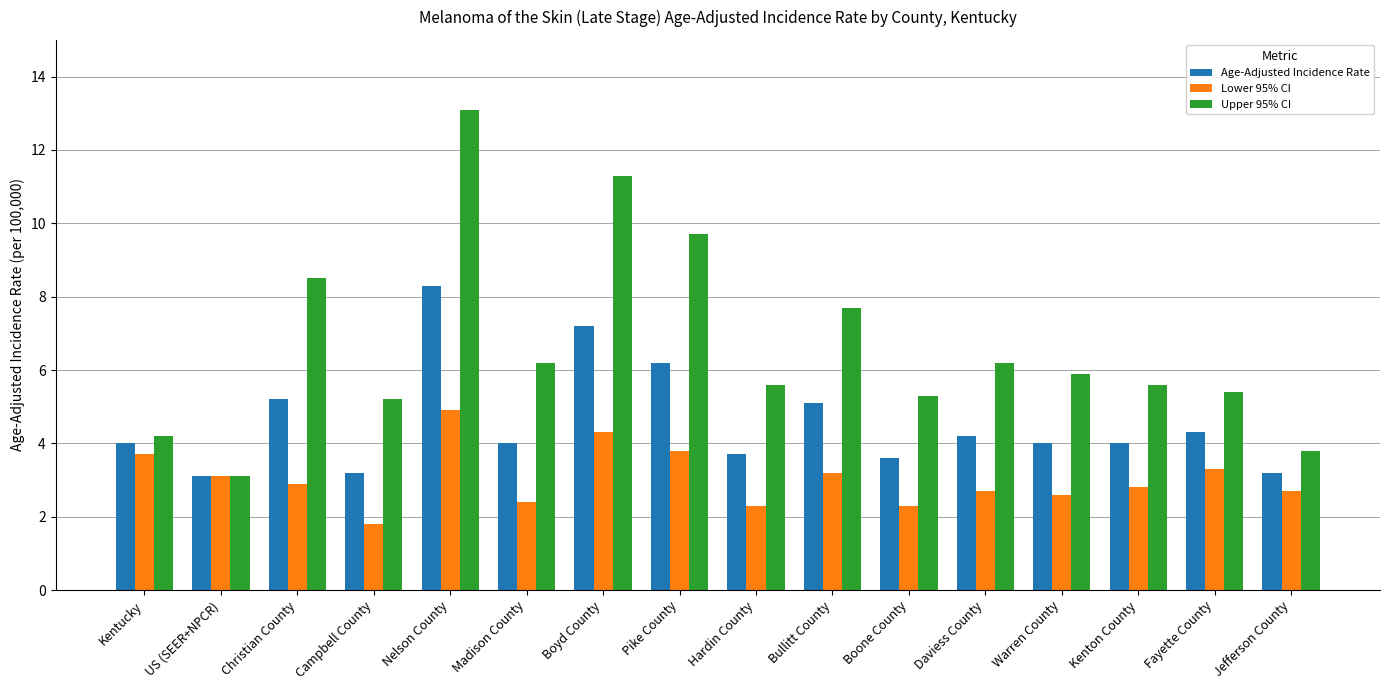

Between Kentucky and Bullitt County, which series saw the biggest shift?

Upper 95% CI